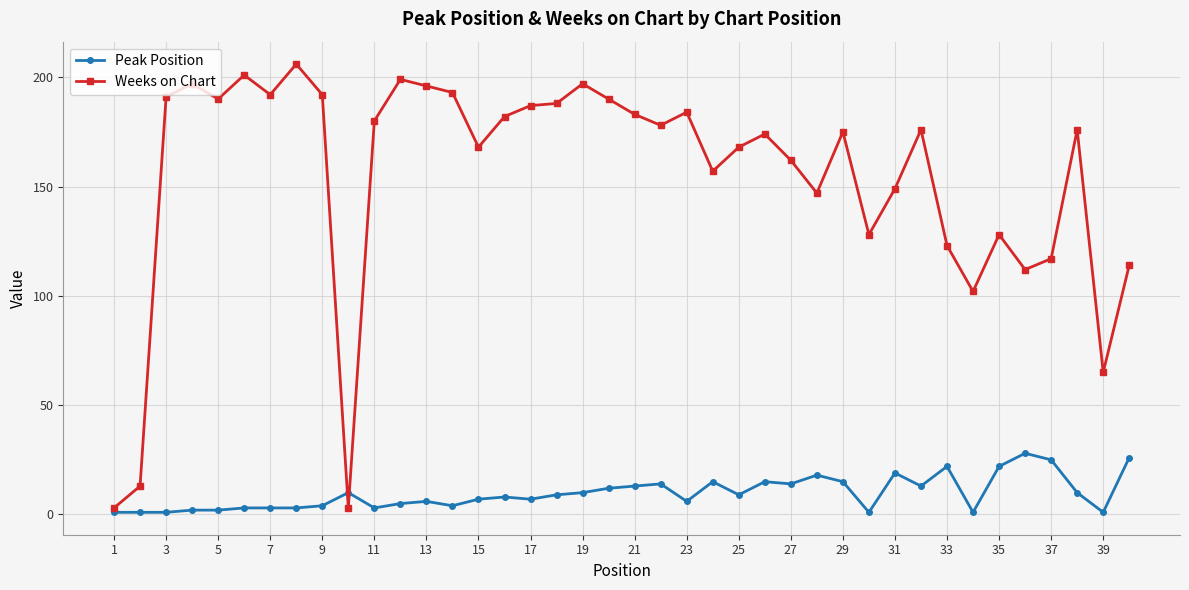

What is the minimum value shown in the chart?

1